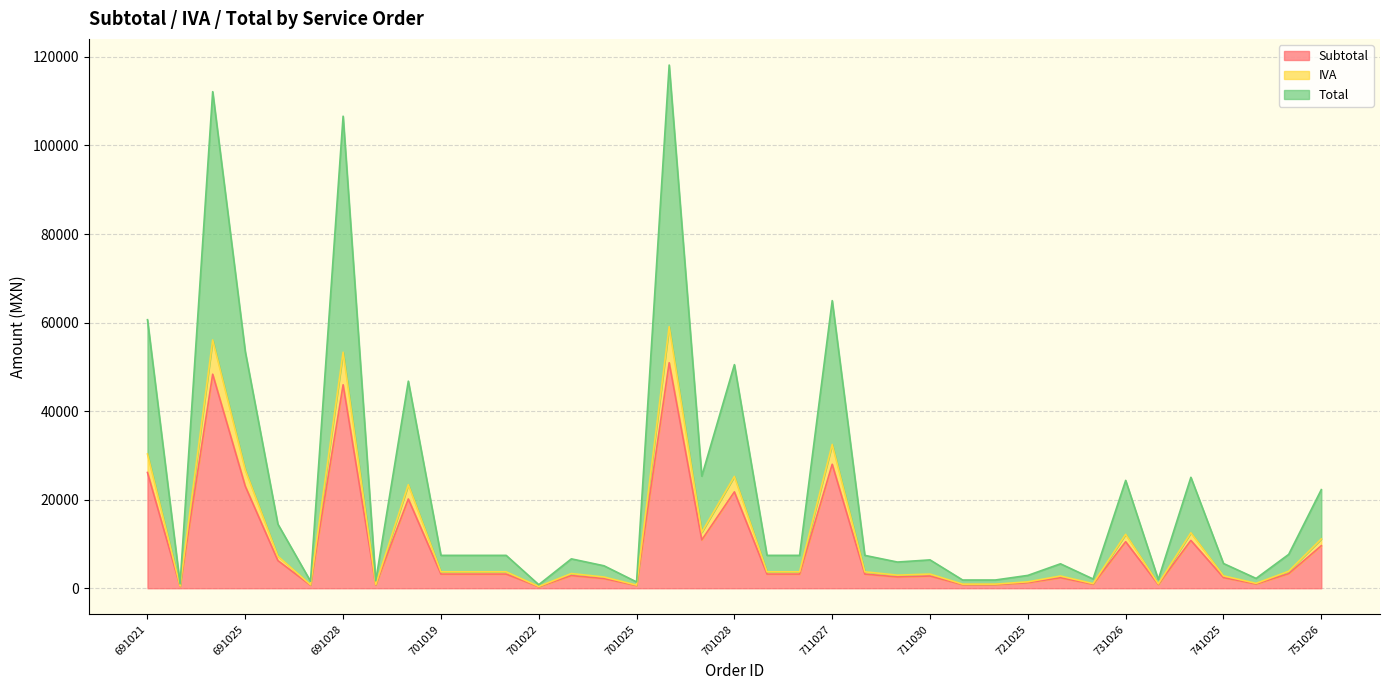

Is it true that Subtotal line equals 3297.0 at 35?

True